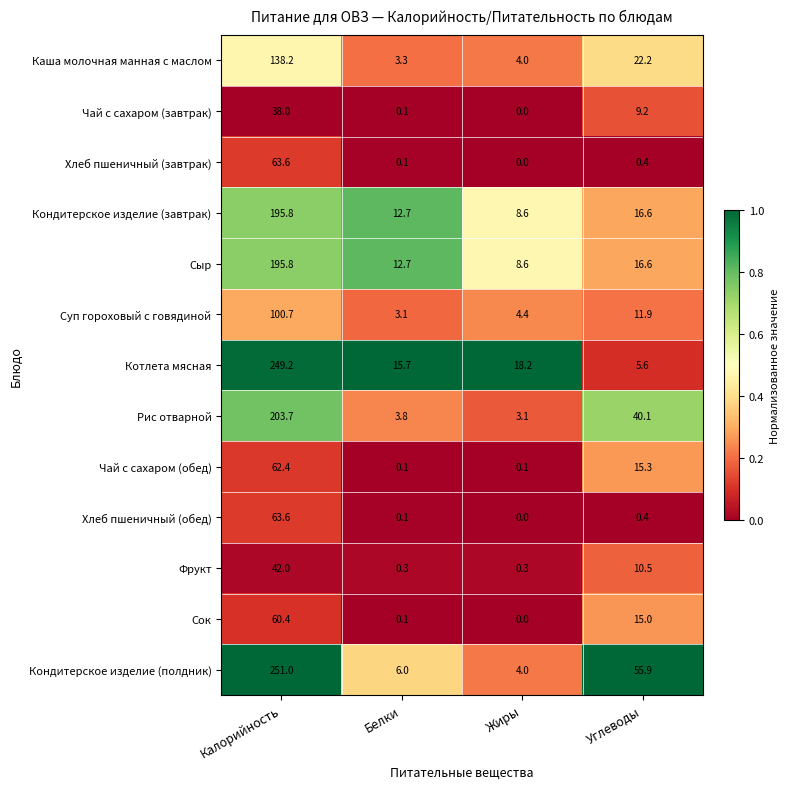

At which category is the sum across all series the highest?

Калорийность